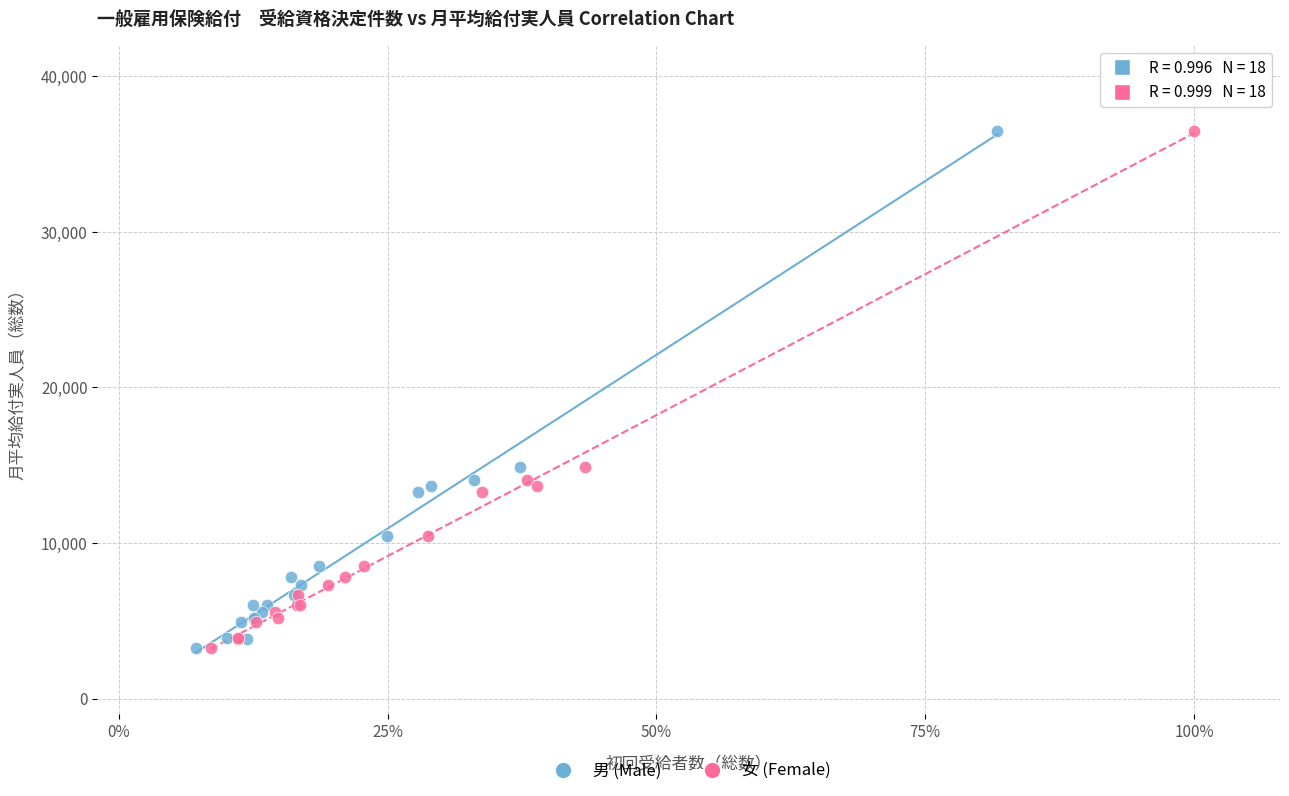

What are all the series names shown in the legend?

男 (Male), 女 (Female)